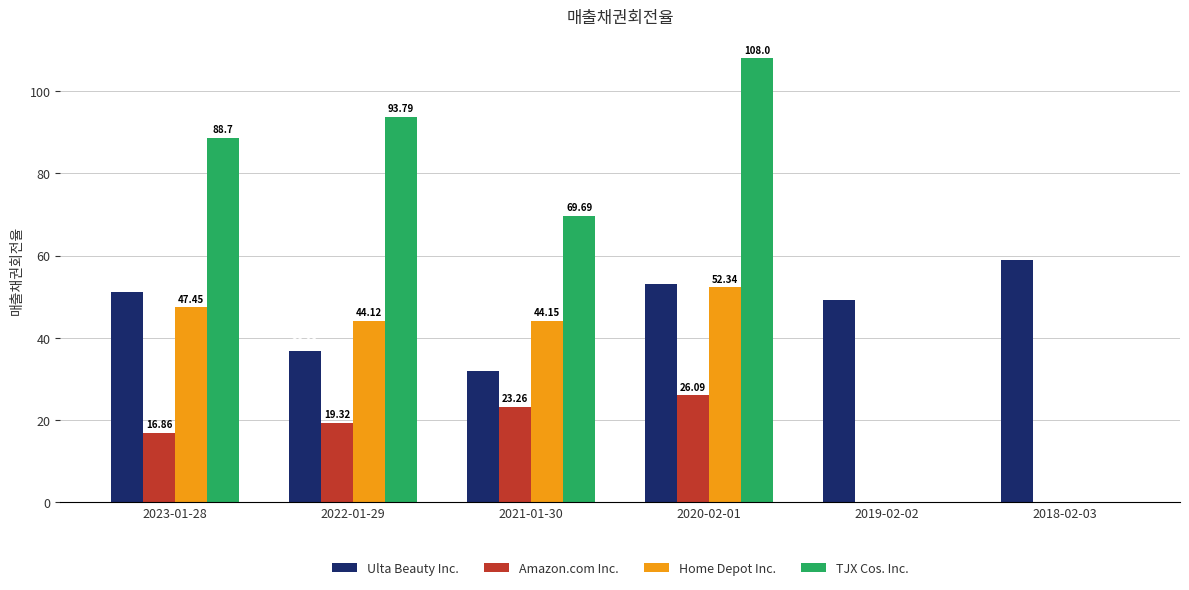

Between 2023-01-28 and 2019-02-02, which series saw the biggest shift?

TJX Cos. Inc.